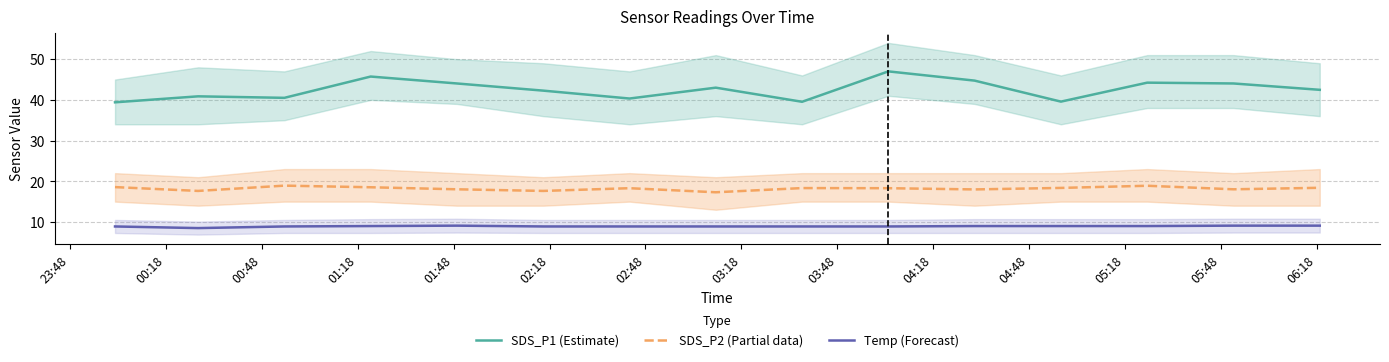

What is the sum of all SDS_P2 (Partial data) values?

273.2